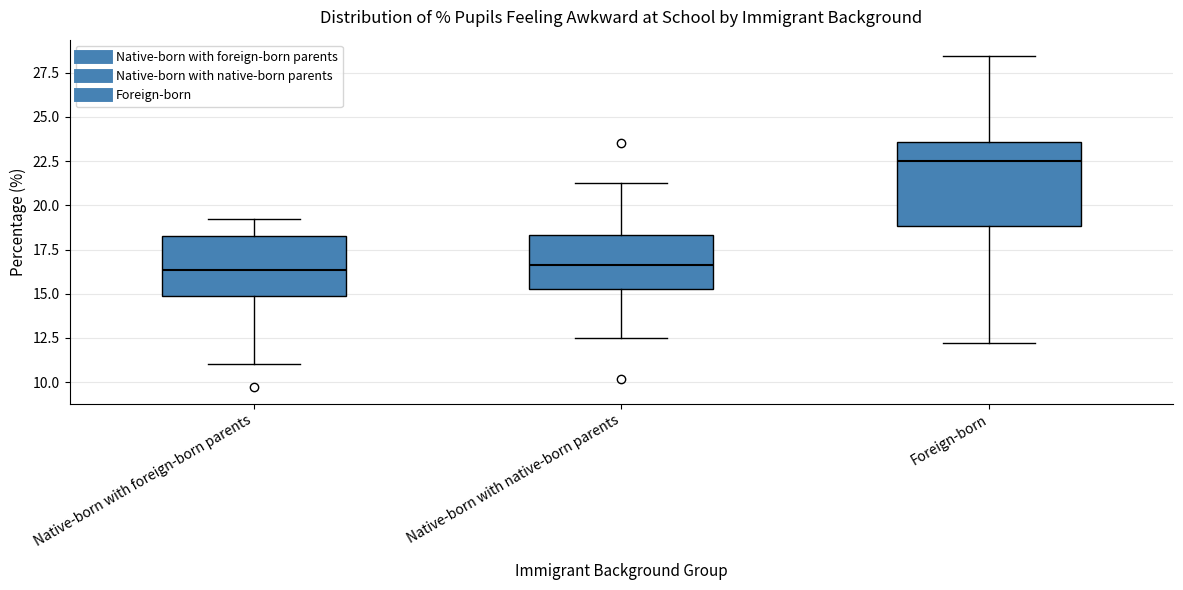

Where is the lower edge of the box for Native-born with foreign-born parents on the y-axis? The values are not printed on the chart, so give them approximately, as read against the axis.

15.0